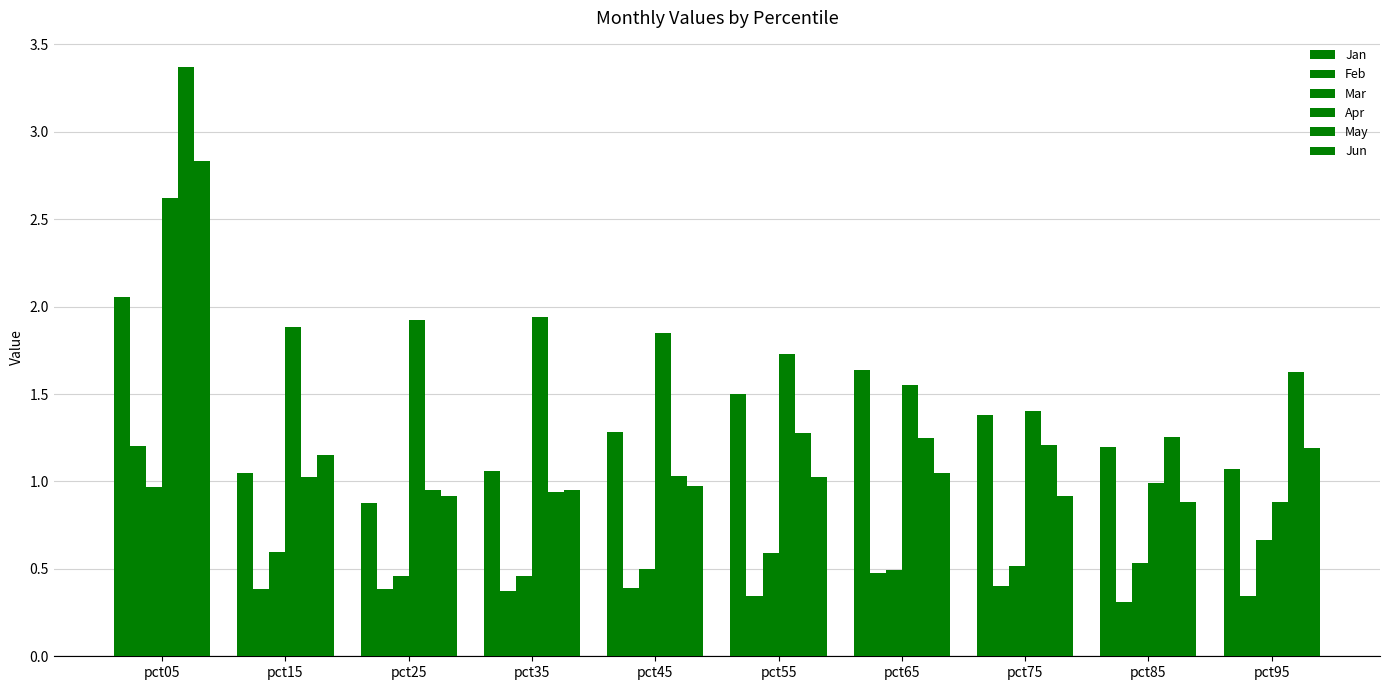

What is the lowest value of the Mar series?

0.5